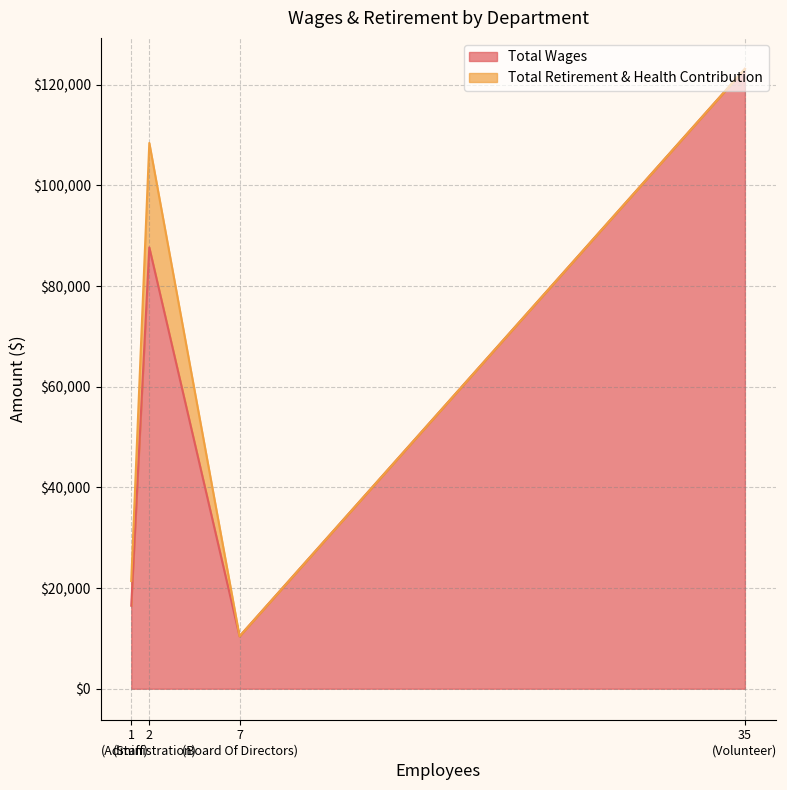

What is the highest value of the Total Wages series?

123143